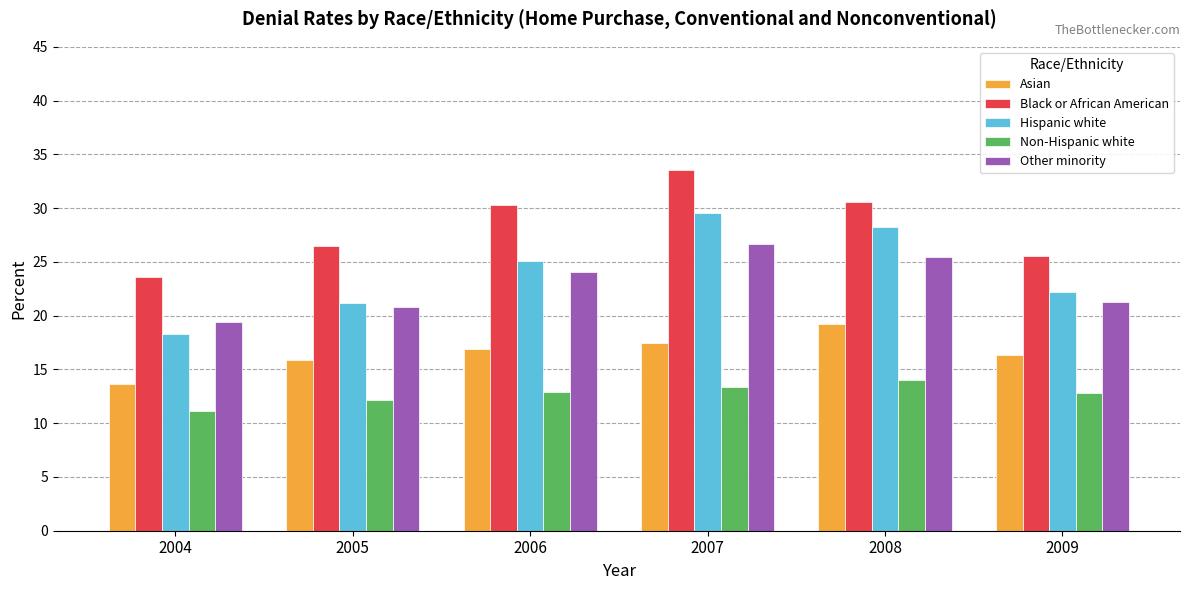

At how many categories does at least one series exceed 11?

6